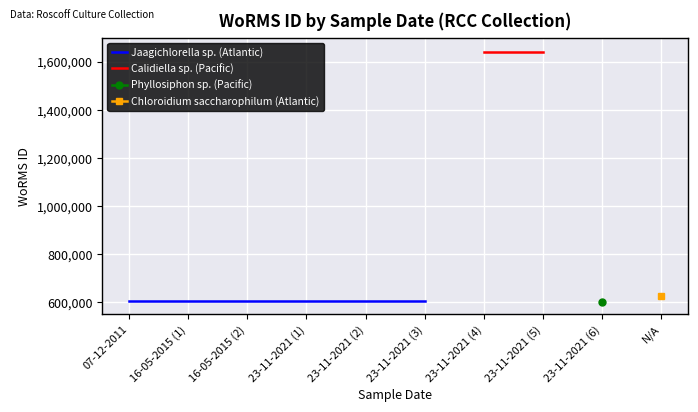

Approximately how many times larger is the value at 23-11-2021 compared to 16-05-2015?

0.4